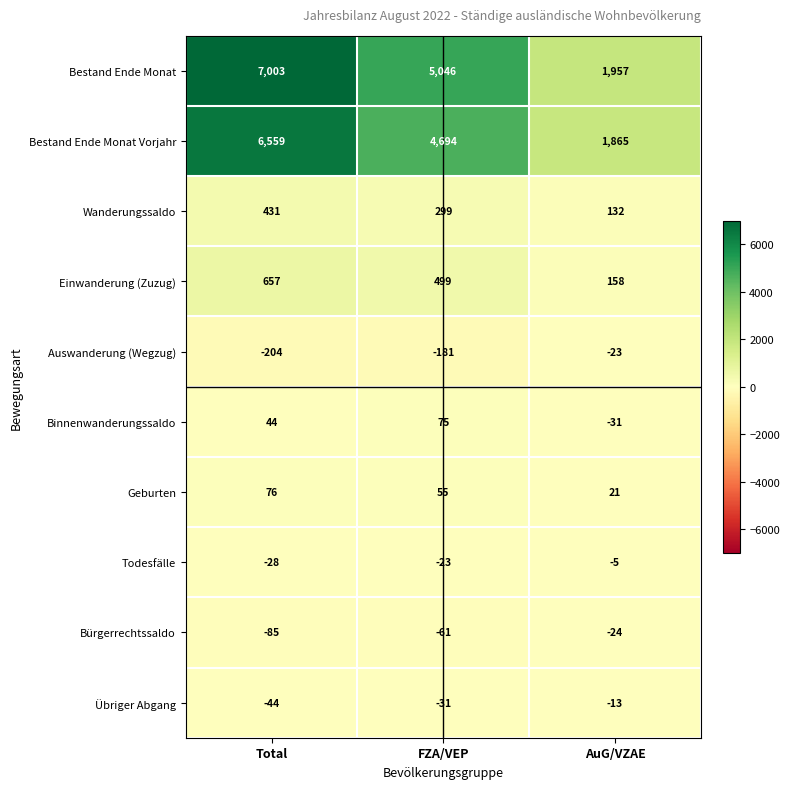

Read the Bestand Ende Monat value at FZA/VEP, to the nearest 10.

5050